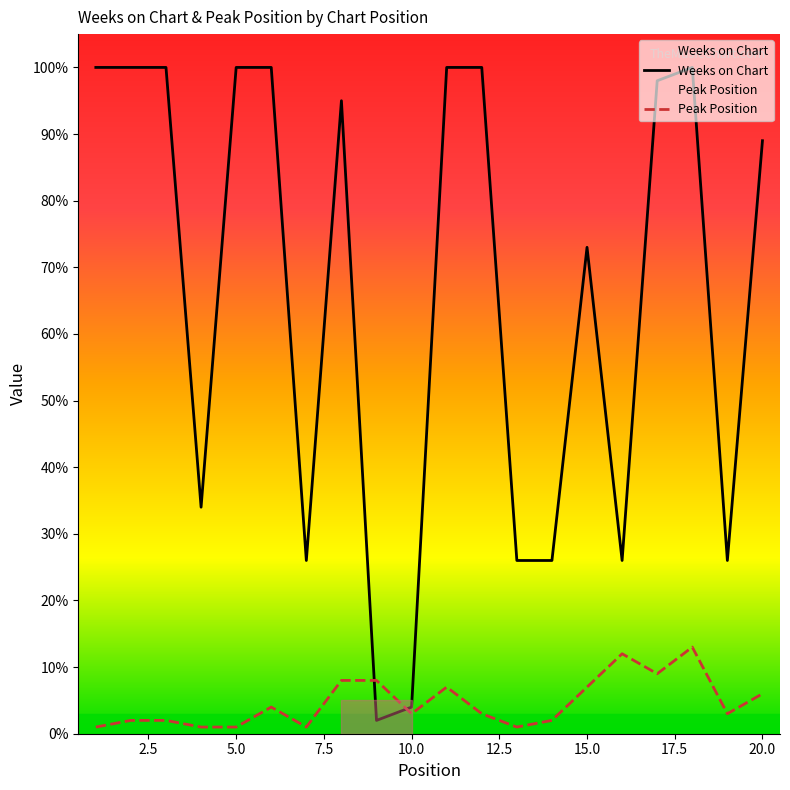

Rank the series by their average value, from lowest to highest.

Peak Position, Weeks on Chart